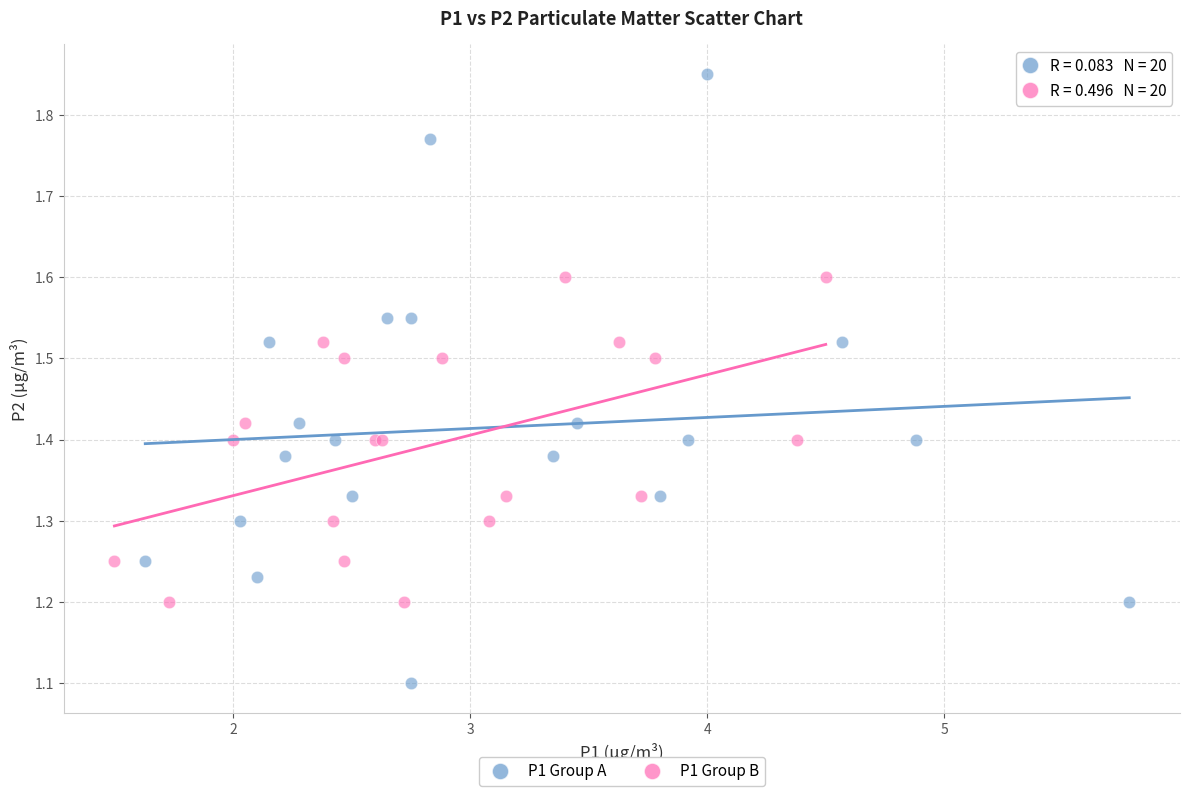

Which series contains the highest Y value?

P1 Group A